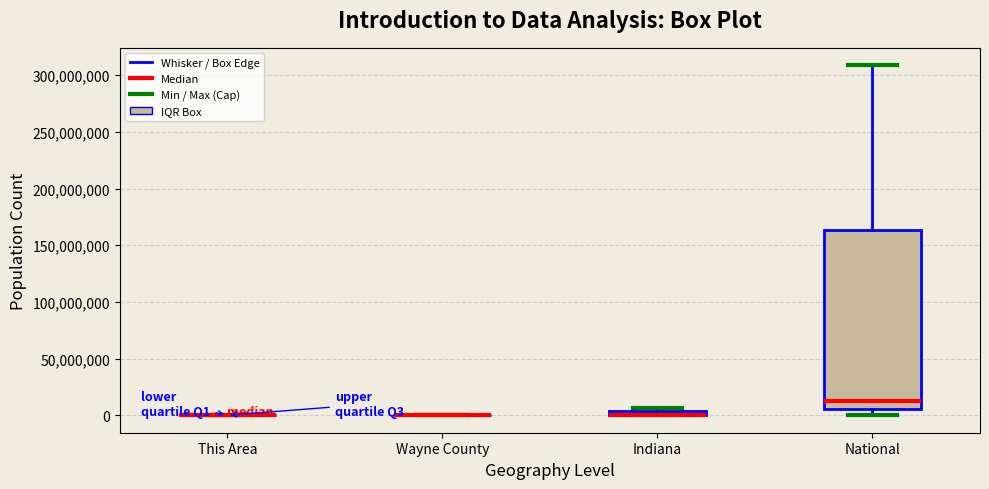

Which box is the tallest, from its lower edge to its upper edge?

National